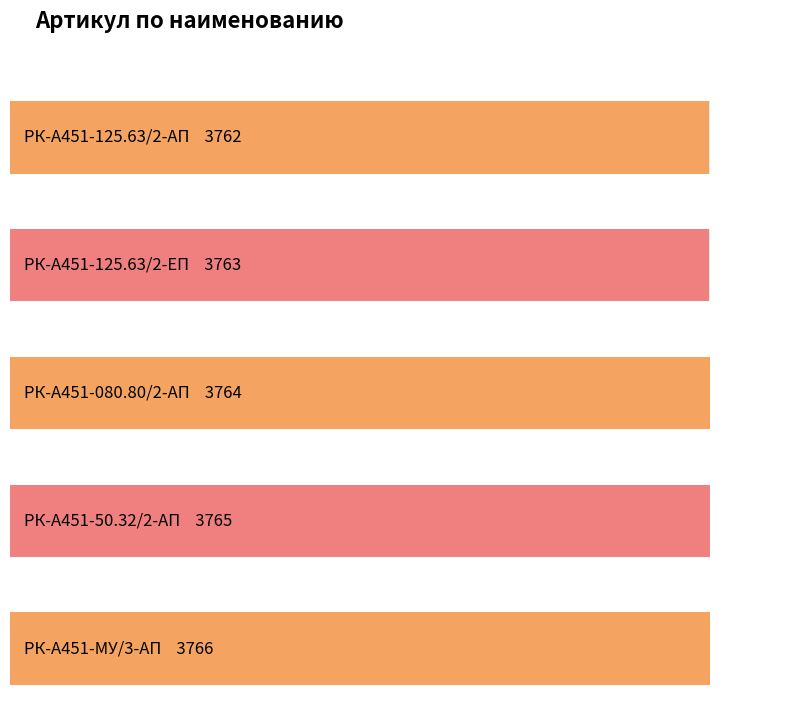

Between РК-А451-080.80/2-АП and РК-А451-125.63/2-АП, which is larger?

РК-А451-080.80/2-АП